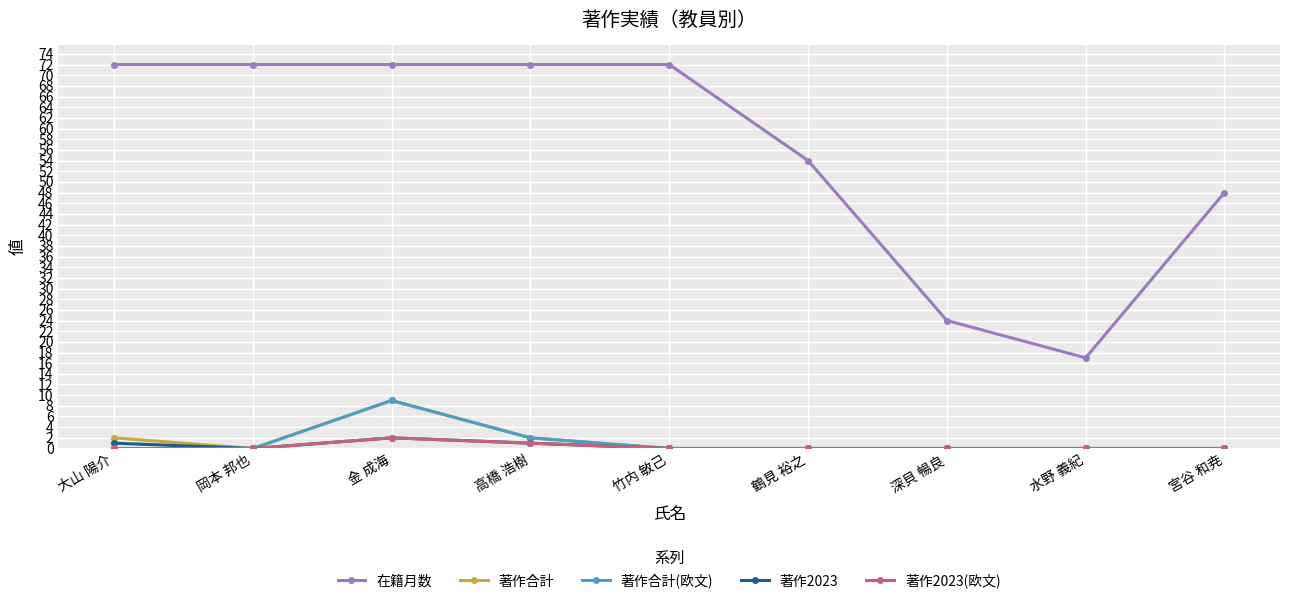

Which series has the widest spread of values?

在籍月数